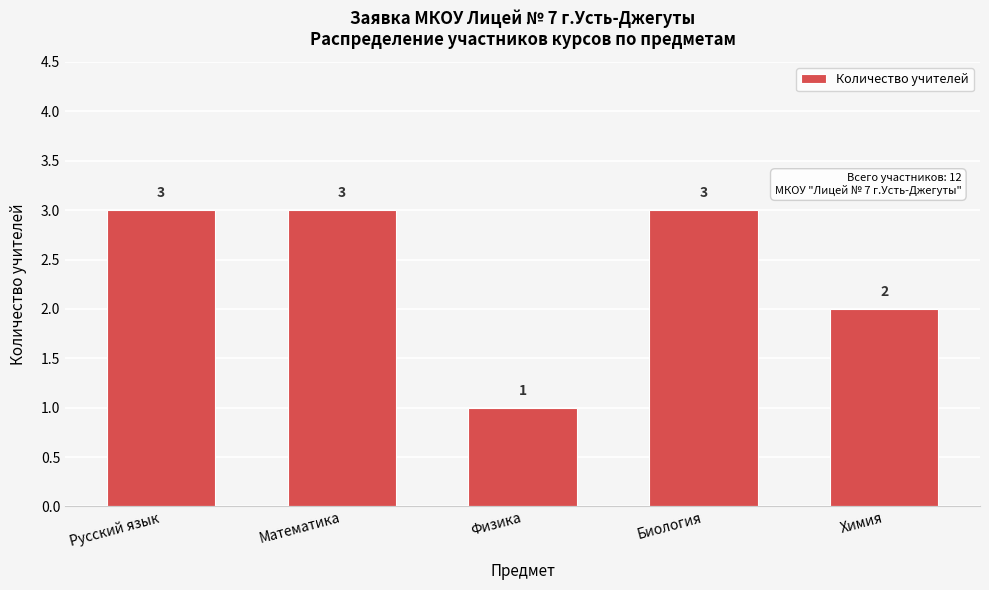

Reading right to left, list all the values displayed in this chart.

Химия=2	Биология=3	Физика=1	Математика=3	Русский язык=3